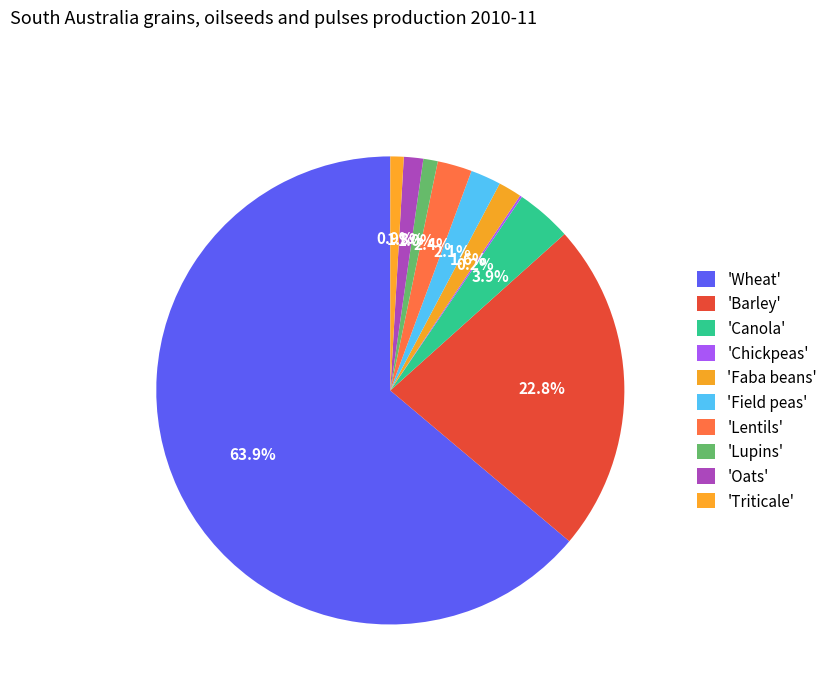

To the nearest percent, what is the difference between the largest and smallest slice percentages?

64%